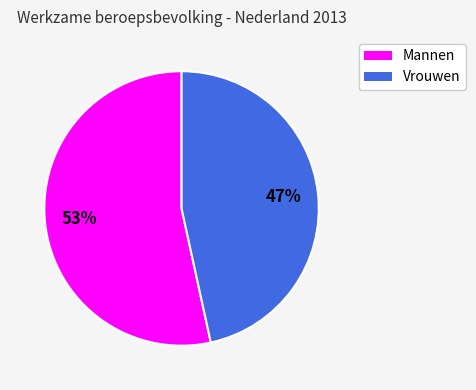

Between Vrouwen and Mannen, which is larger?

Mannen